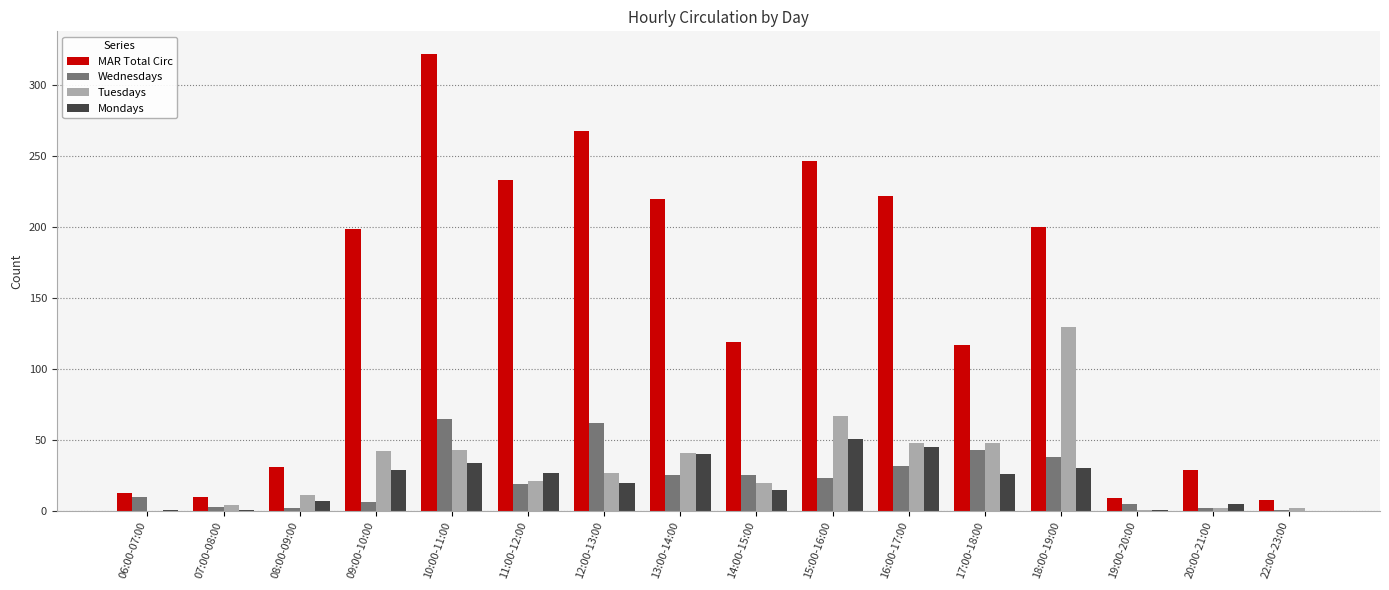

What is the maximum value shown in the chart?

322